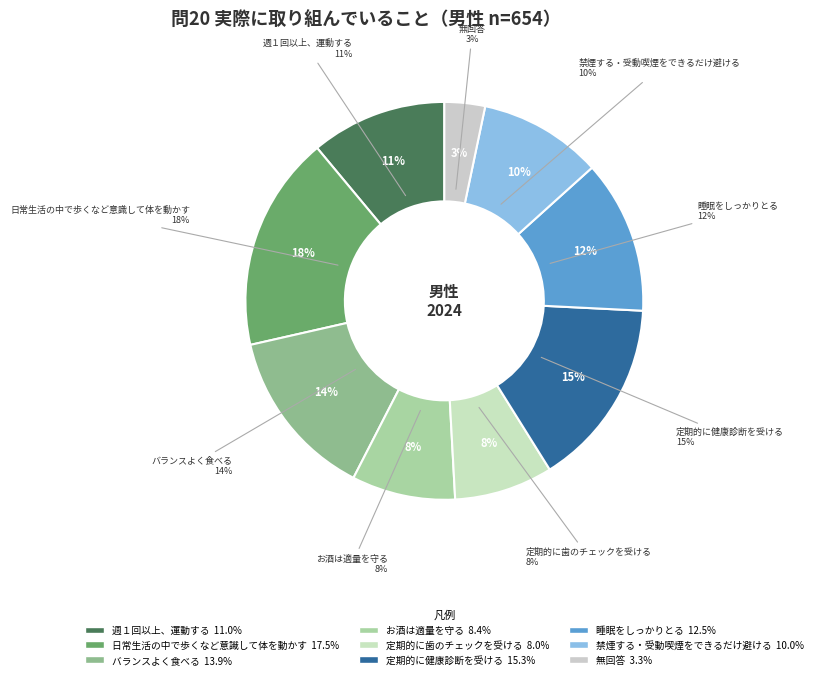

How many segments does this pie chart have?

9